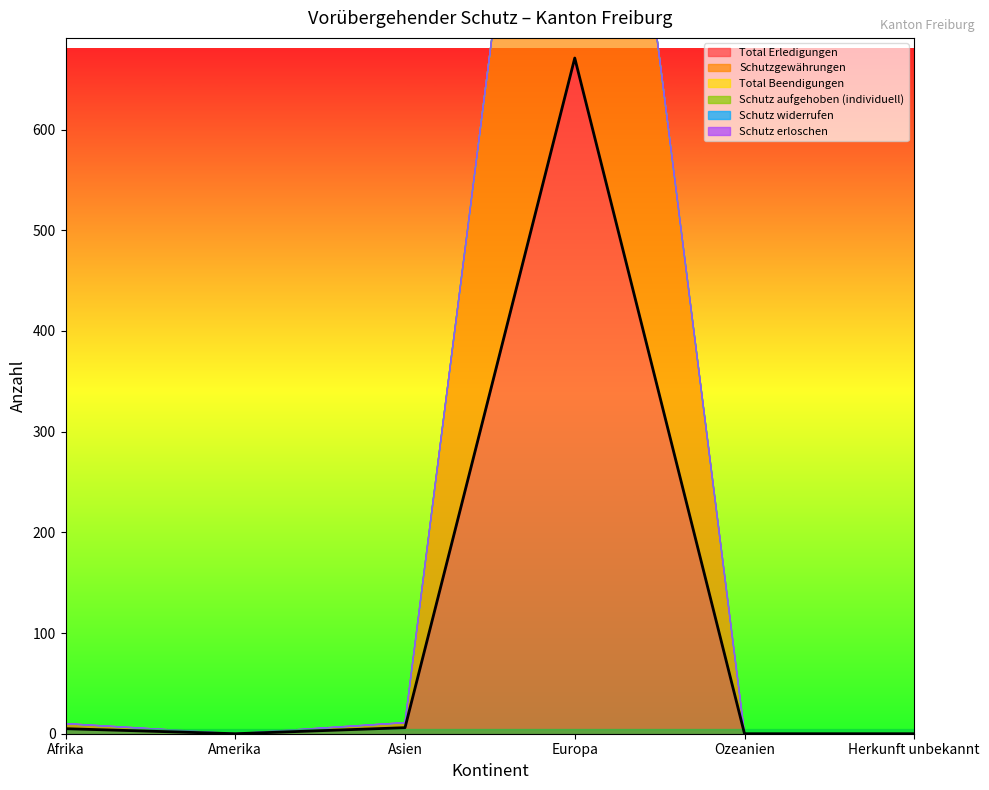

What position from the left is Asien?

3